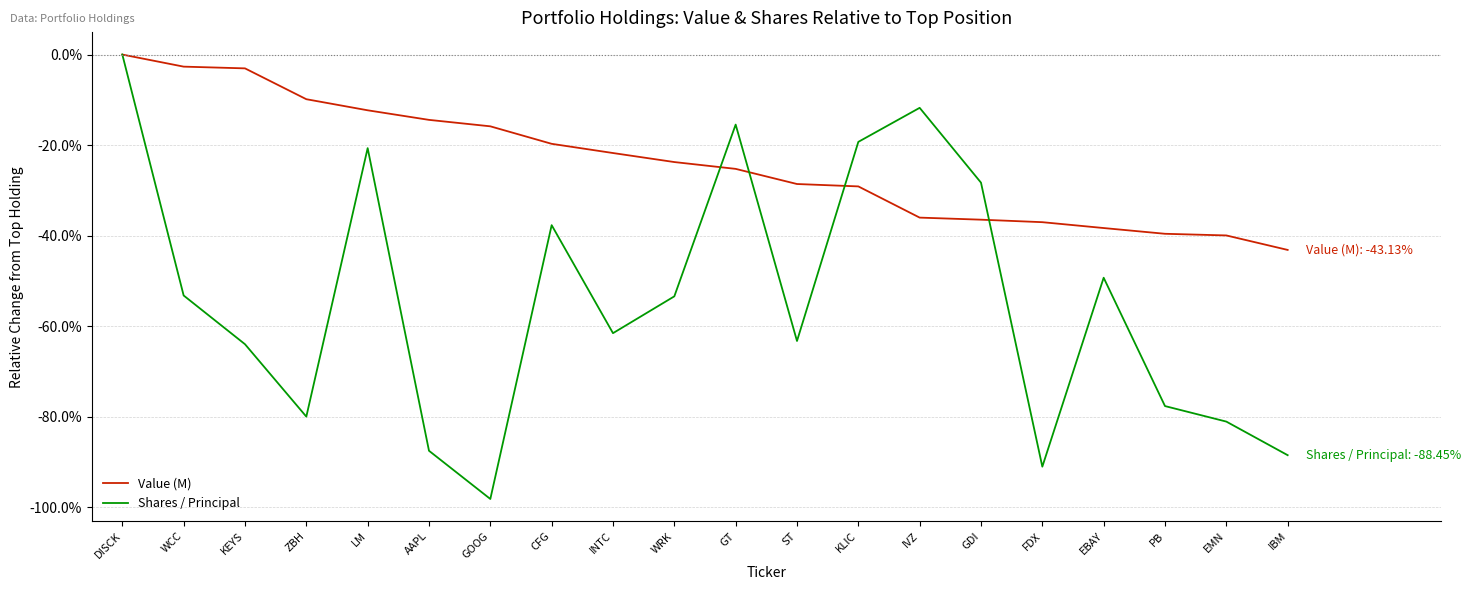

Reading left to right, transcribe all the data shown in this chart.

Value (M): DISCK=0.0	WCC=-0.0	KEYS=-0.0	ZBH=-0.1	LM=-0.1	AAPL=-0.1	GOOG=-0.2	CFG=-0.2	INTC=-0.2	WRK=-0.2	GT=-0.3	ST=-0.3	KLIC=-0.3	IVZ=-0.4	GDI=-0.4	FDX=-0.4	EBAY=-0.4	PB=-0.4	EMN=-0.4	IBM=-0.4
Shares / Principal: DISCK=0.0	WCC=-0.5	KEYS=-0.6	ZBH=-0.8	LM=-0.2	AAPL=-0.9	GOOG=-1.0	CFG=-0.4	INTC=-0.6	WRK=-0.5	GT=-0.2	ST=-0.6	KLIC=-0.2	IVZ=-0.1	GDI=-0.3	FDX=-0.9	EBAY=-0.5	PB=-0.8	EMN=-0.8	IBM=-0.9